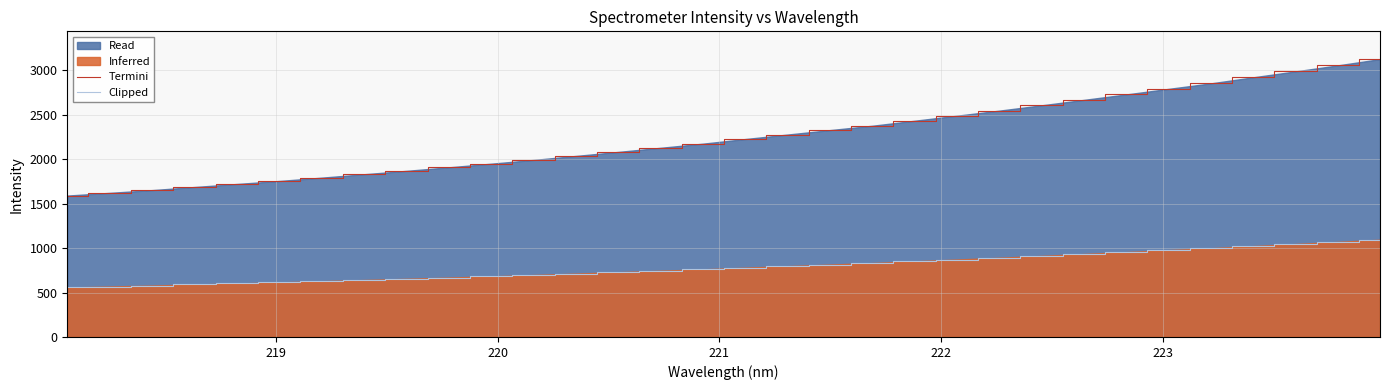

List the series in order of their peak value, lowest first.

Clipped, Termini